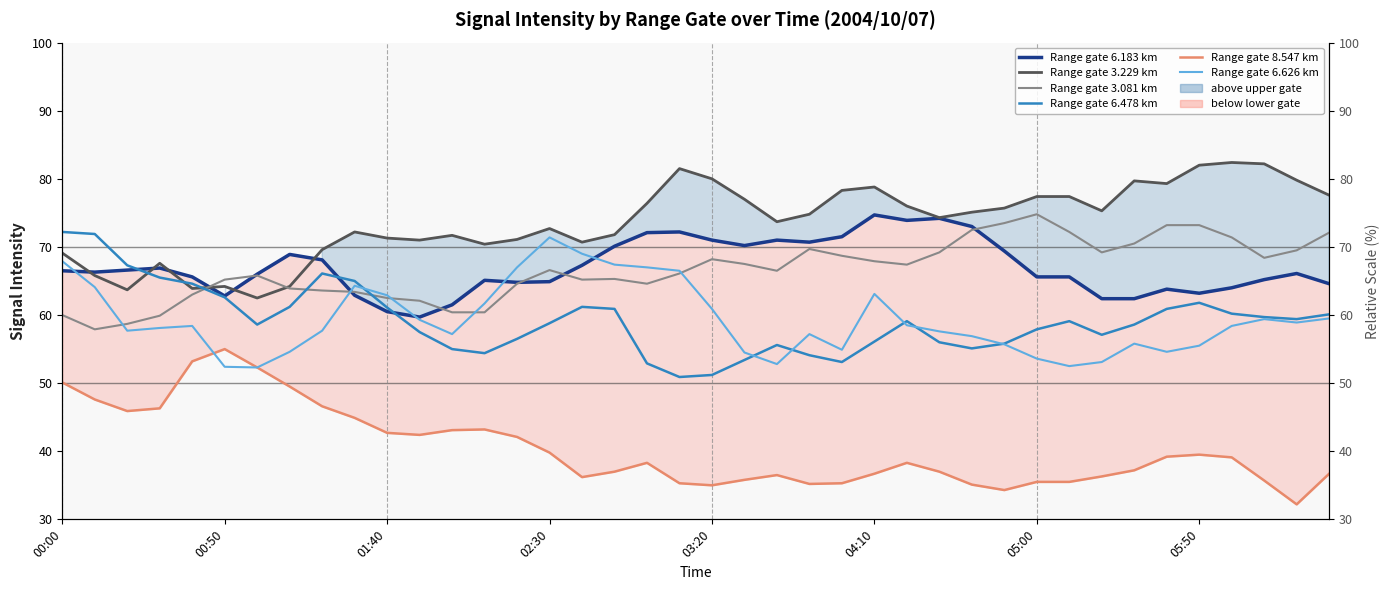

Rank the series at 27 from highest to lowest value.

Range gate 3.229 km, Range gate 6.183 km, Range gate 3.081 km, Range gate 6.626 km, Range gate 6.478 km, Range gate 8.547 km